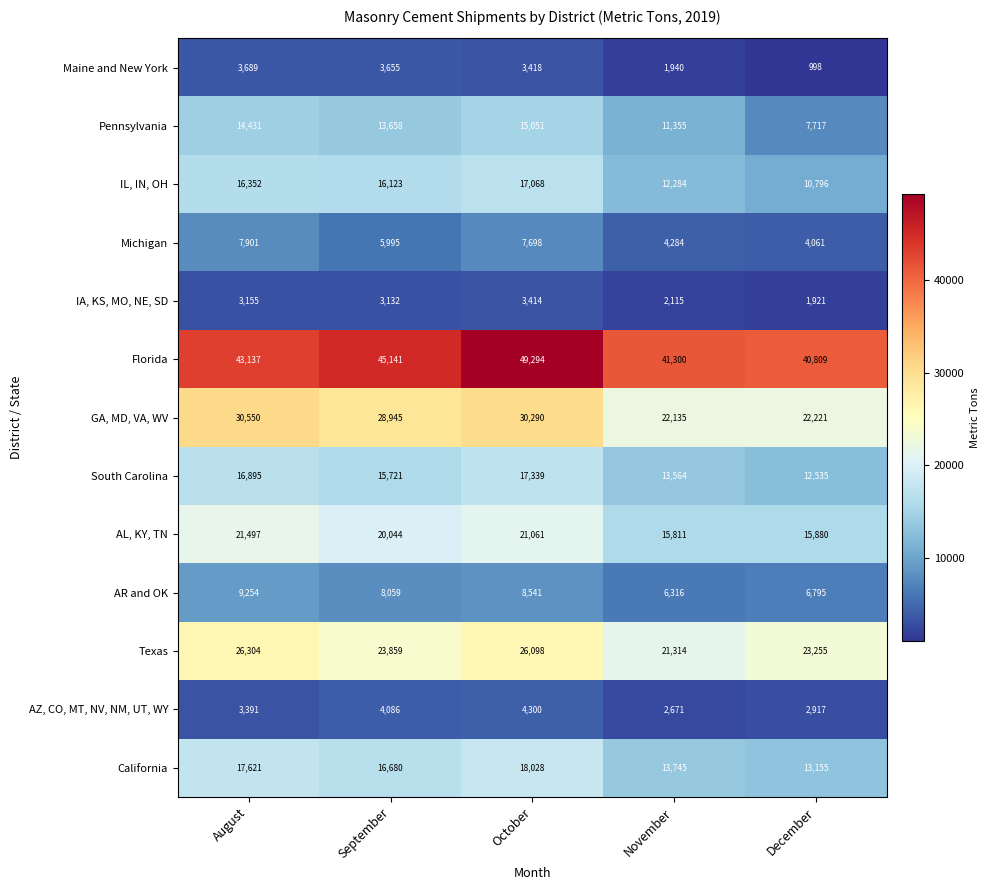

At how many categories does at least one series exceed 29729?

5